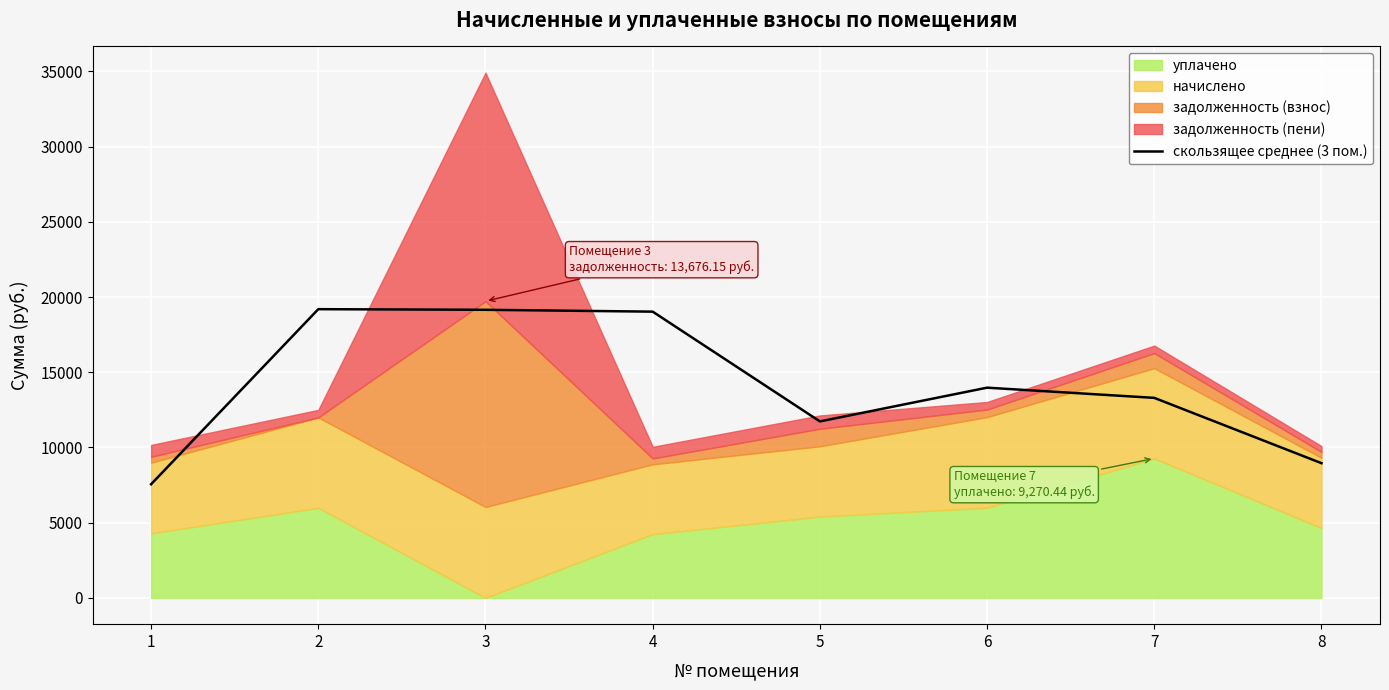

How many interior local valleys (lower than both neighbors) does the data have?

1